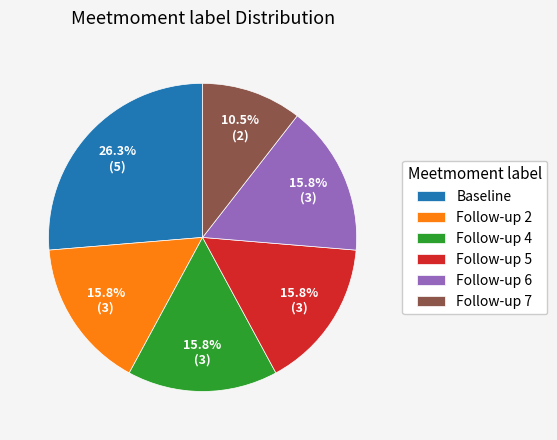

How much of the chart is everything except Baseline?

73.7%